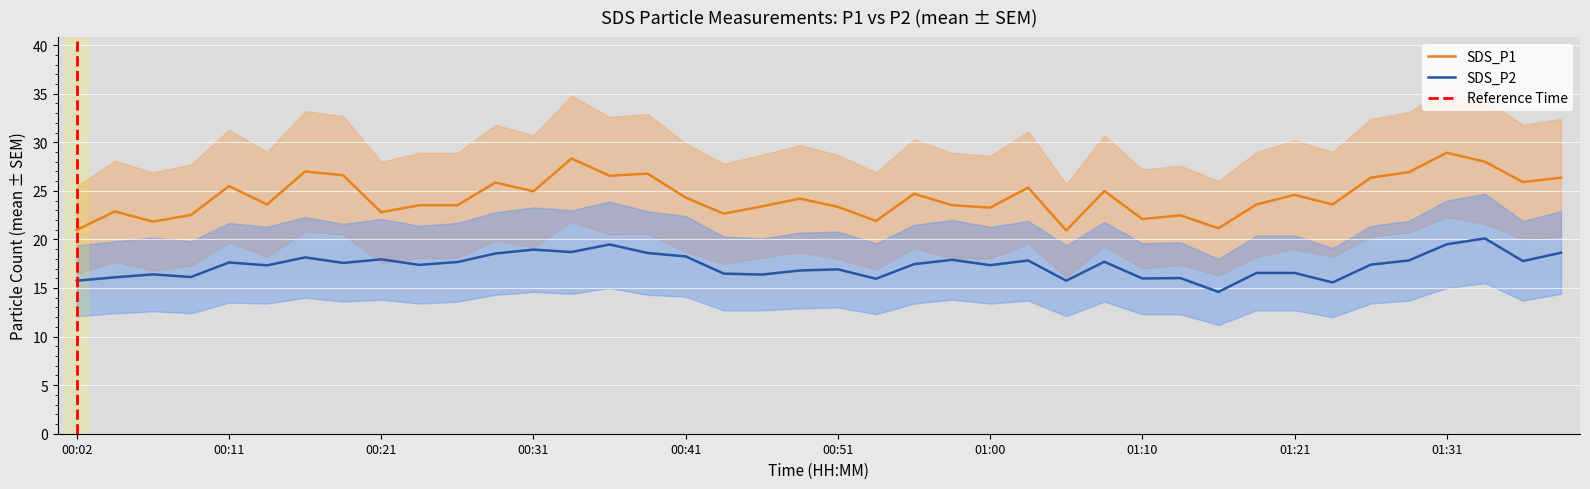

Which category has the highest value in the SDS_P1_lower series?

01:31